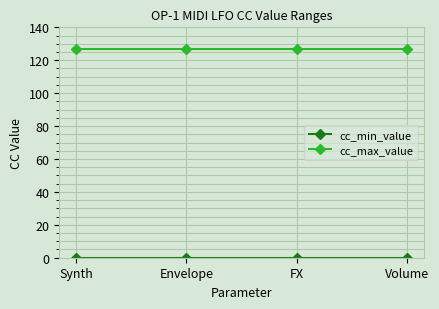

True or false: cc_max_value has more than 2 interior local peaks.

False